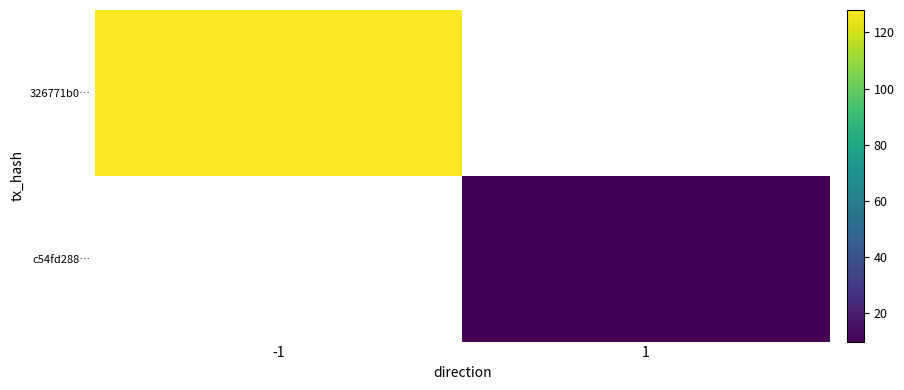

Which has a higher value, 1 or -1?

-1